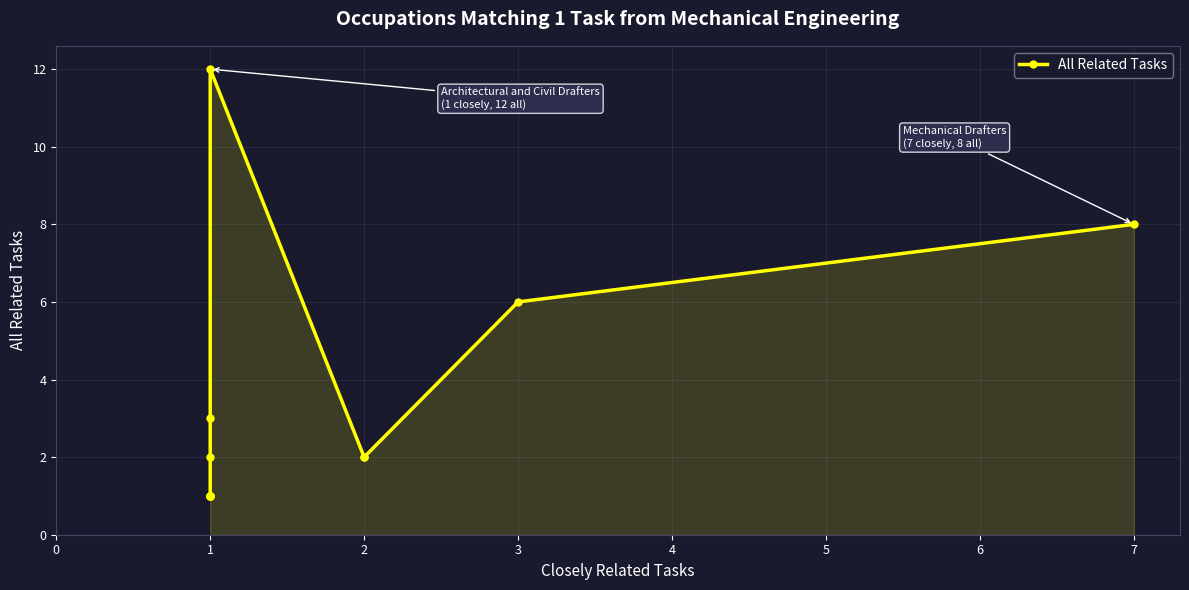

Which has a higher value, 2 or 1?

1